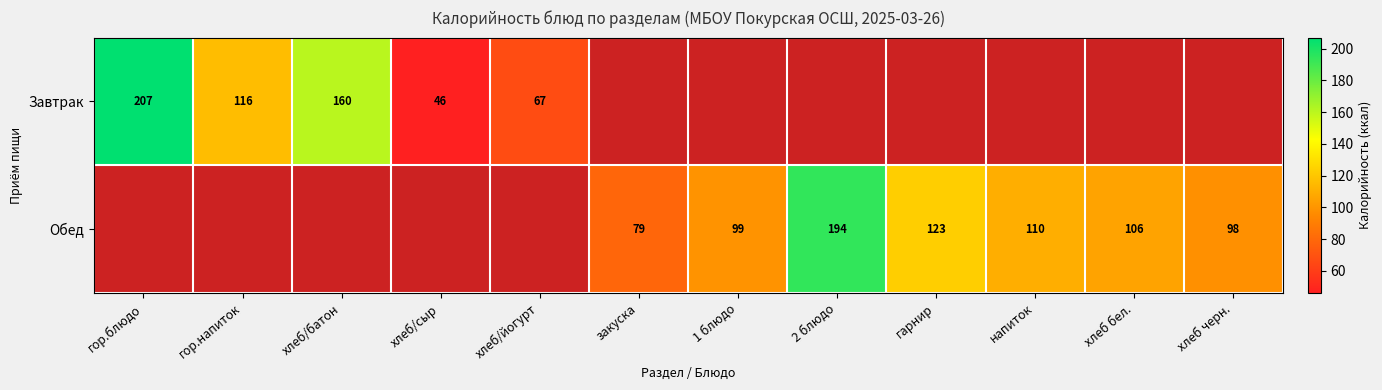

Is the value of Обед at закуска greater than the value of Завтрак at хлеб/сыр?

Yes